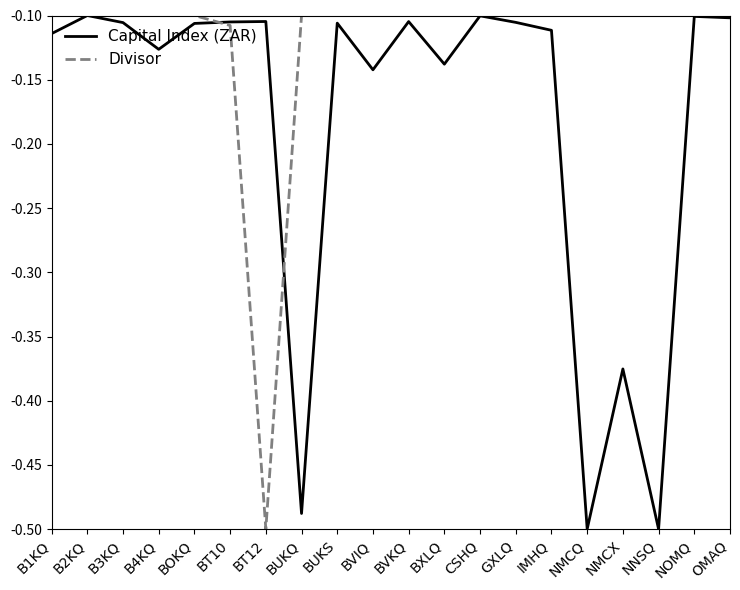

Is this an area chart (filled region under the line)?

No